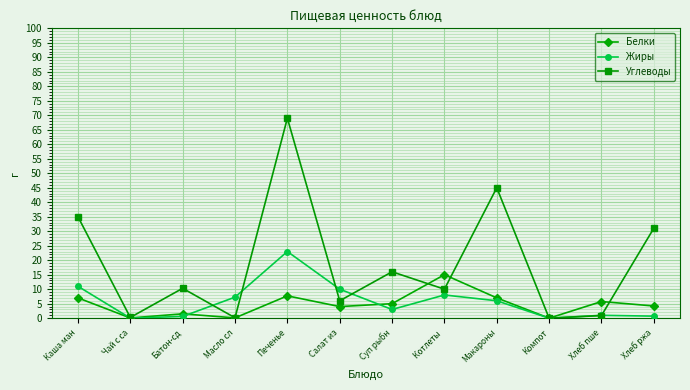

The value of Углеводы at Суп рыбн is 16.0. True or false?

True